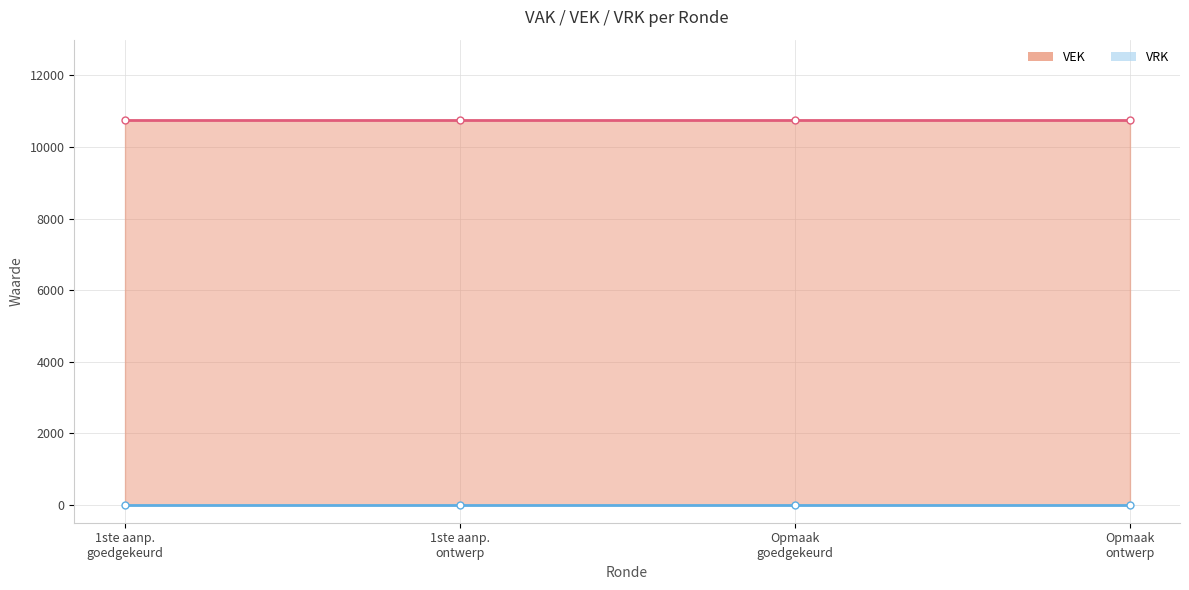

At which category does the chart reach its minimum across all series?

1ste aanp.
goedgekeurd